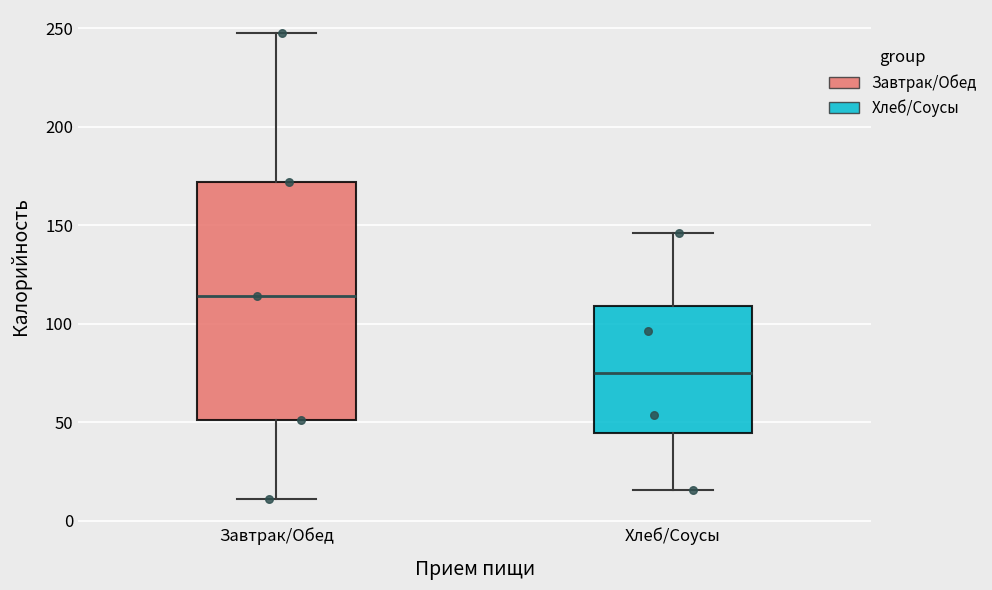

Where is the upper edge of the box for Завтрак/Обед on the y-axis? The values are not printed on the chart, so give them approximately, as read against the axis.

170